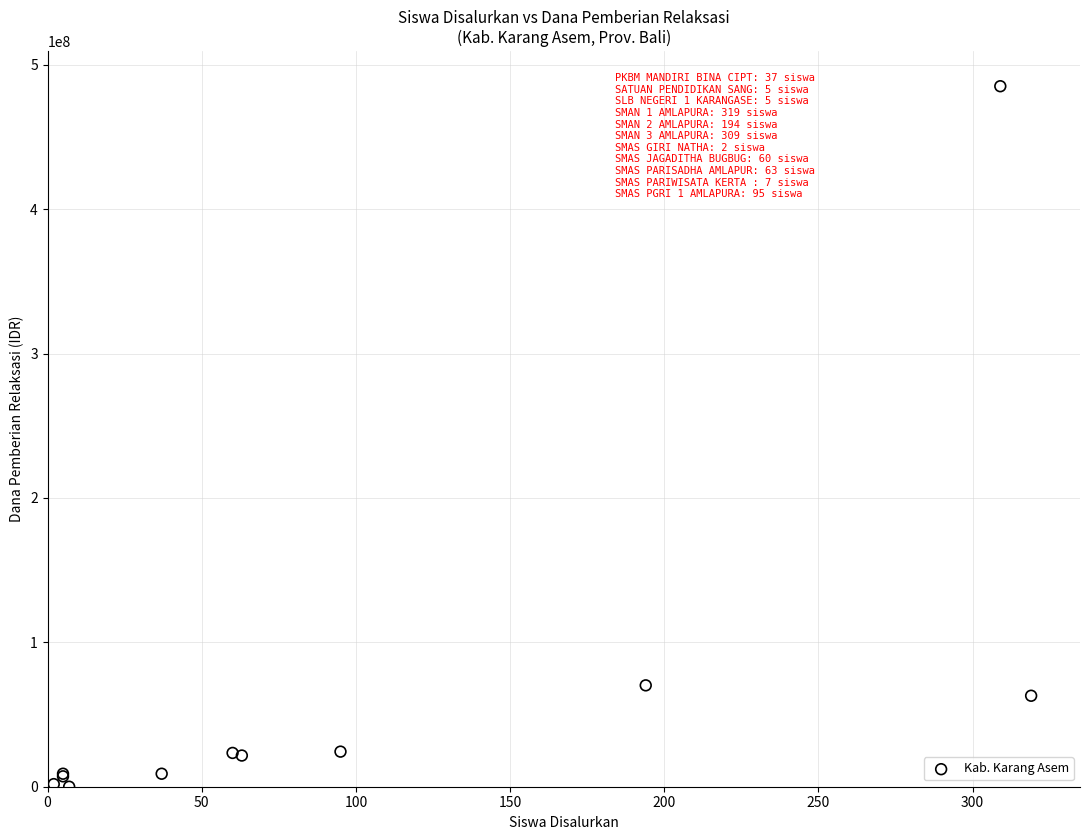

What Y value in the scatter plot is closest to 242550000?

70200000